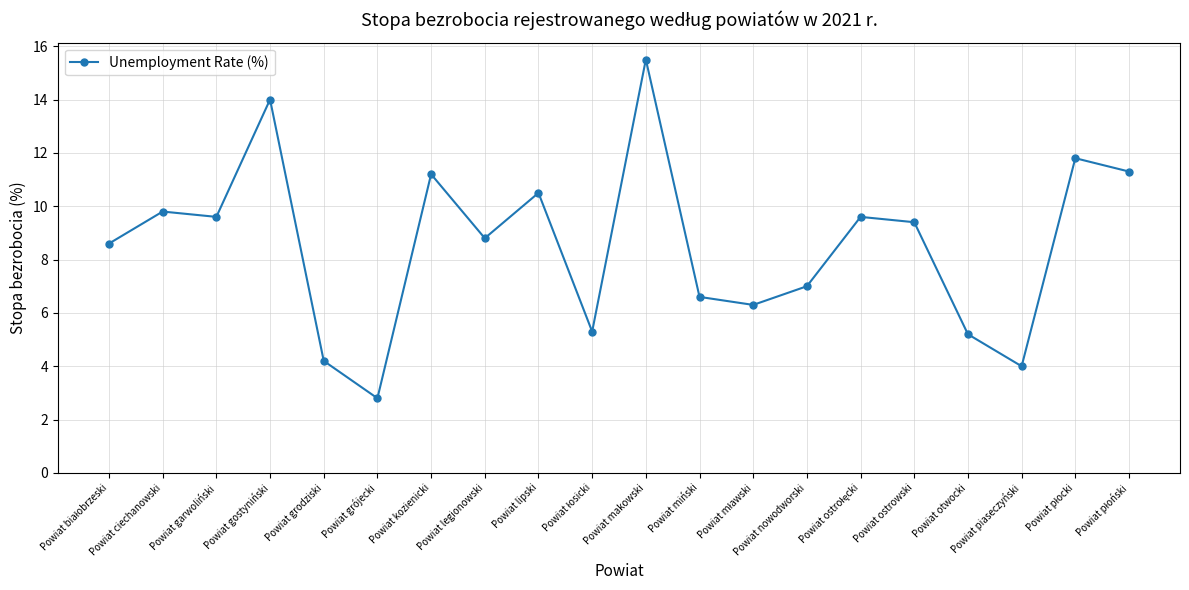

At which category does the chart reach its minimum across all series?

Powiat grójecki